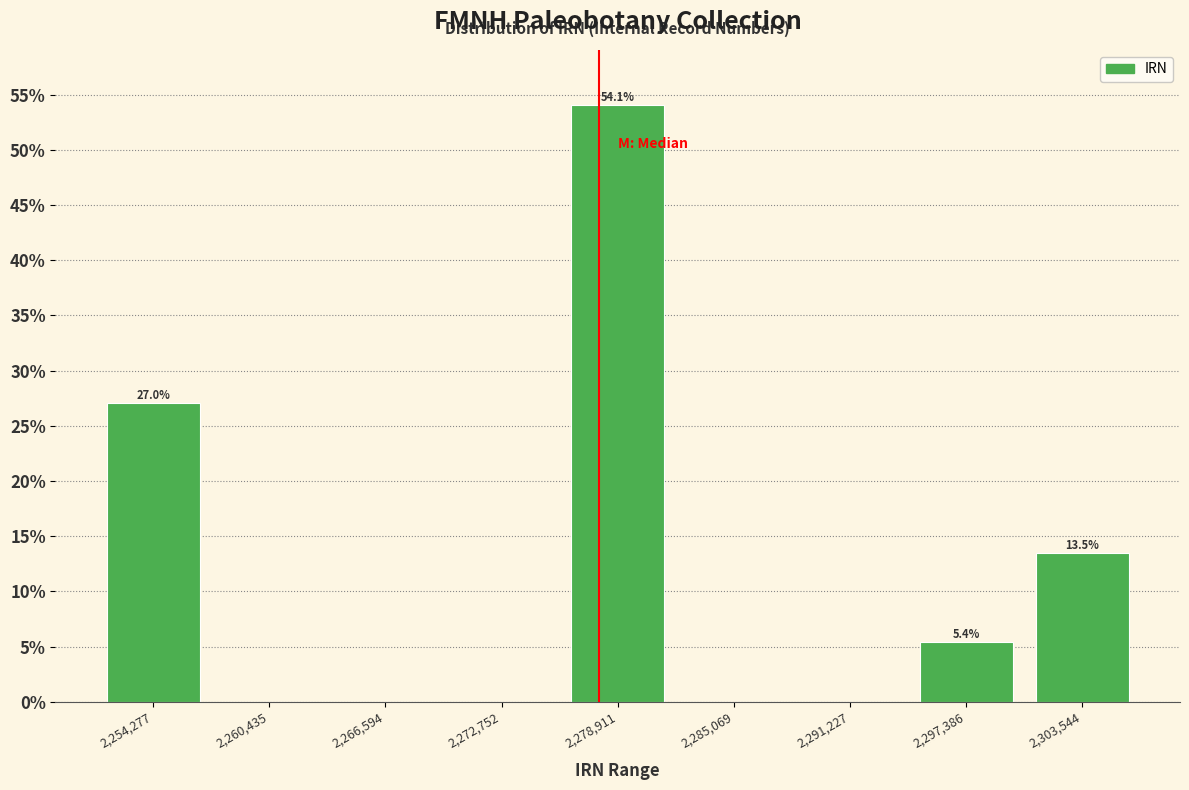

Over which range of the x-axis is the bar tallest?

2276000 to 2282000